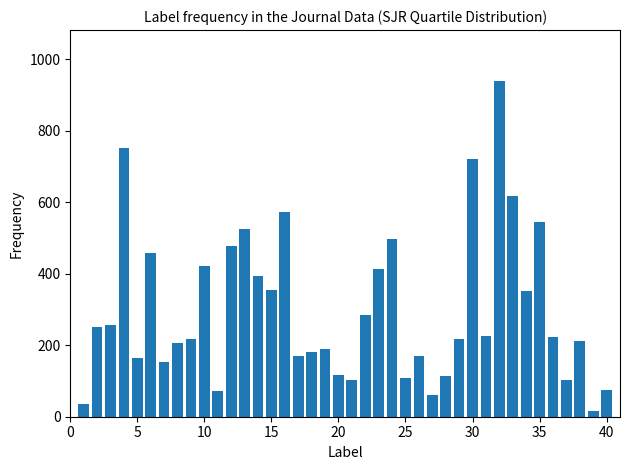

What is the sum of all values?

11960